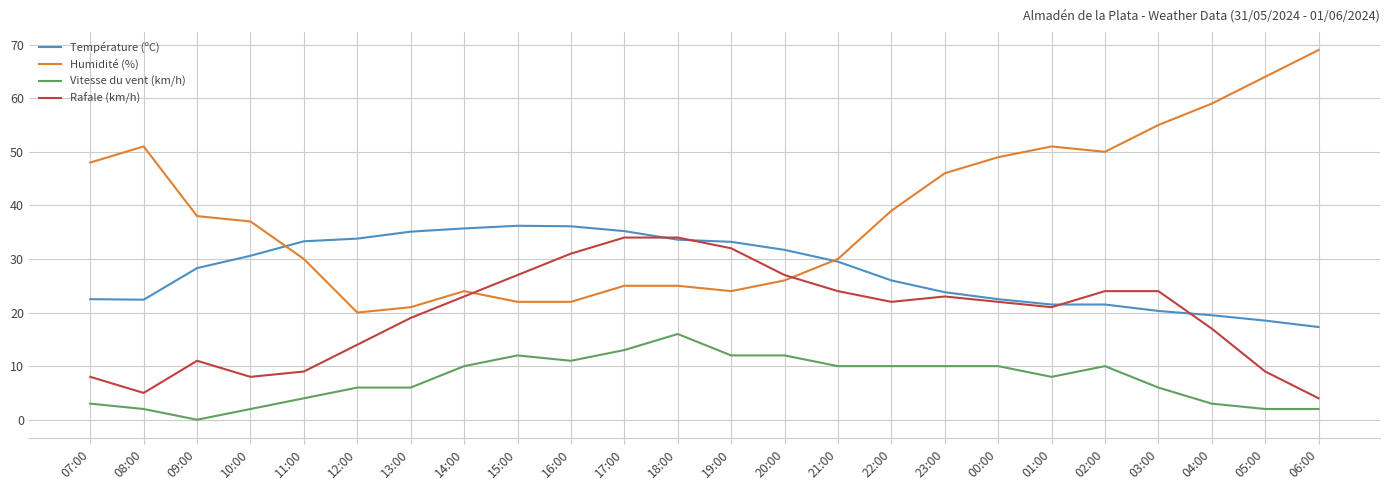

What is the sum of all Rafale (km/h) values?

472.0